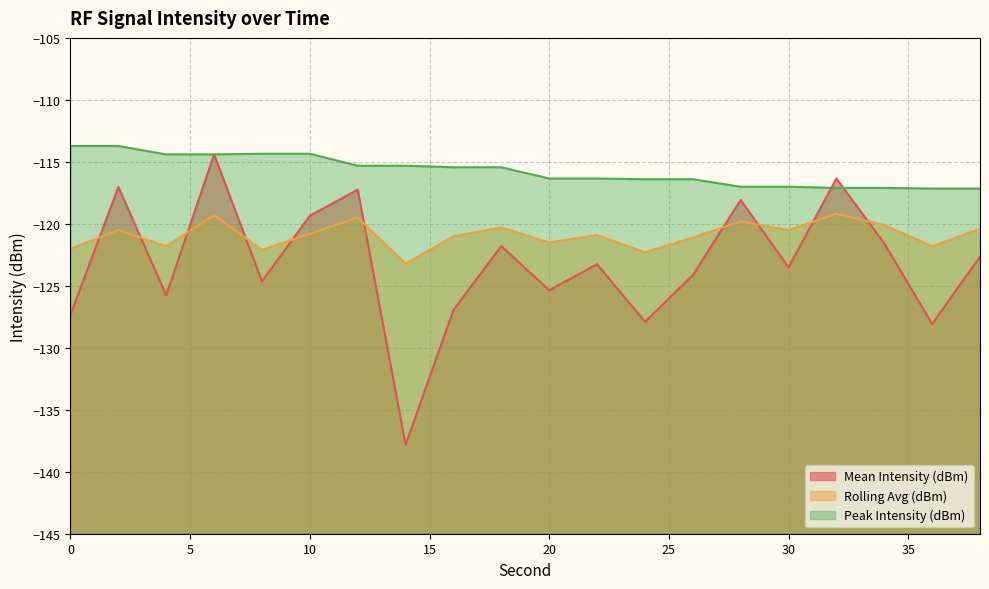

What is the sum of all Mean Intensity (dBm) values?

-2463.2